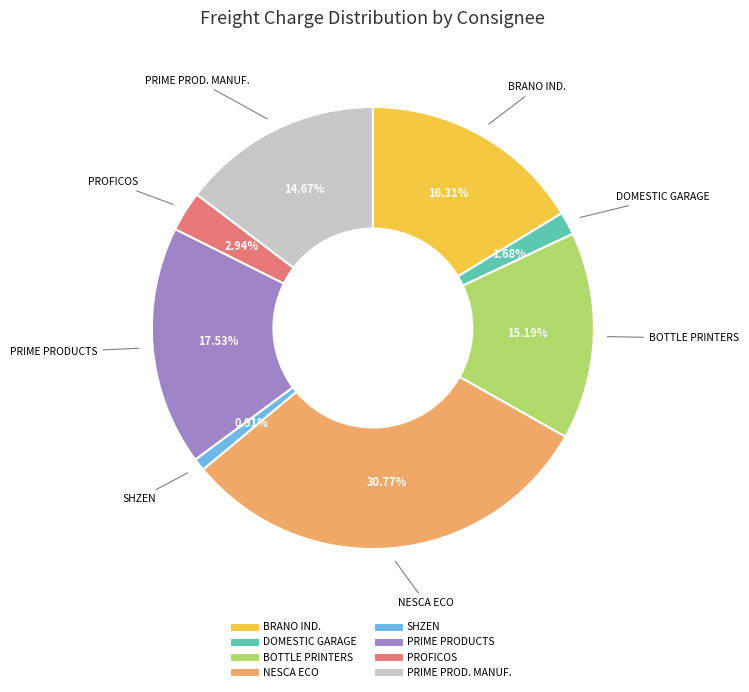

How many slices are in this pie chart?

8